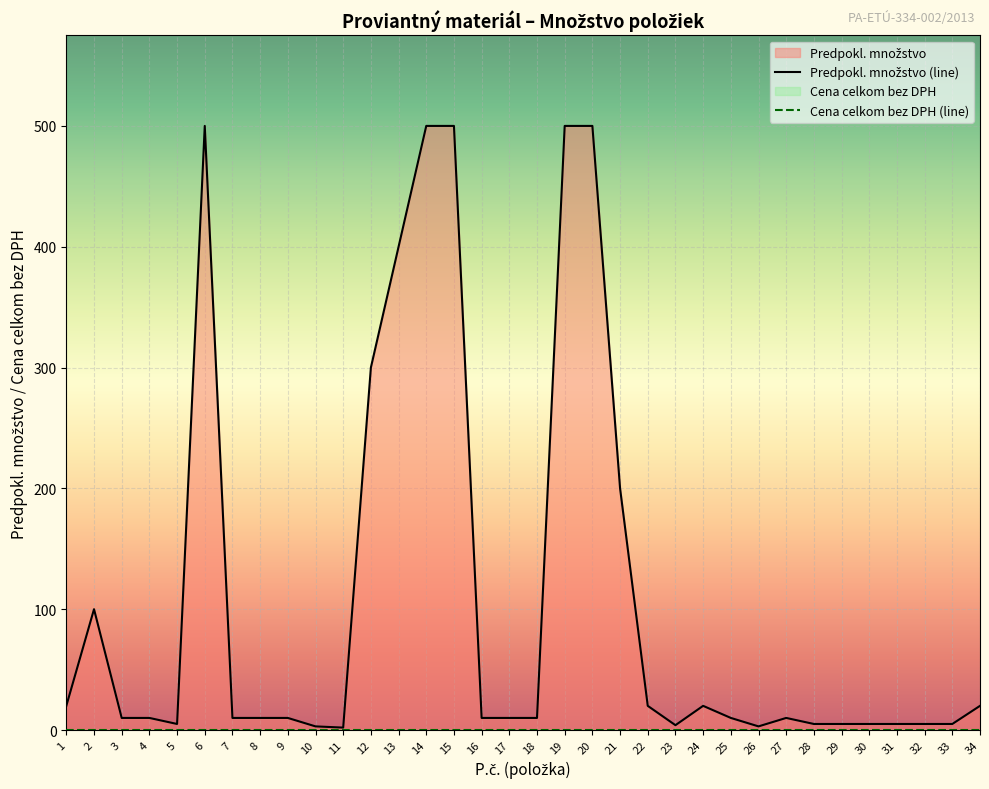

How many interior local valleys (lower than both neighbors) does the data have?

4